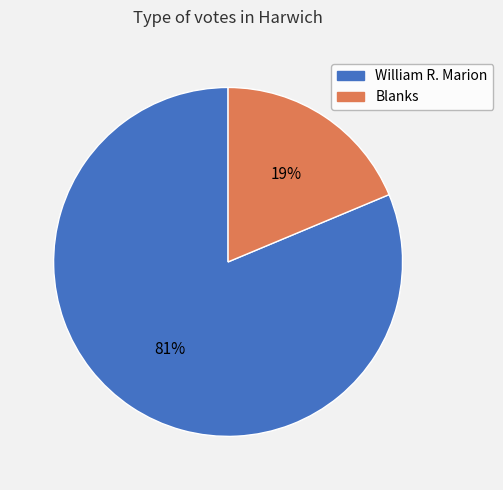

To the nearest percent, what is the average slice percentage?

50%